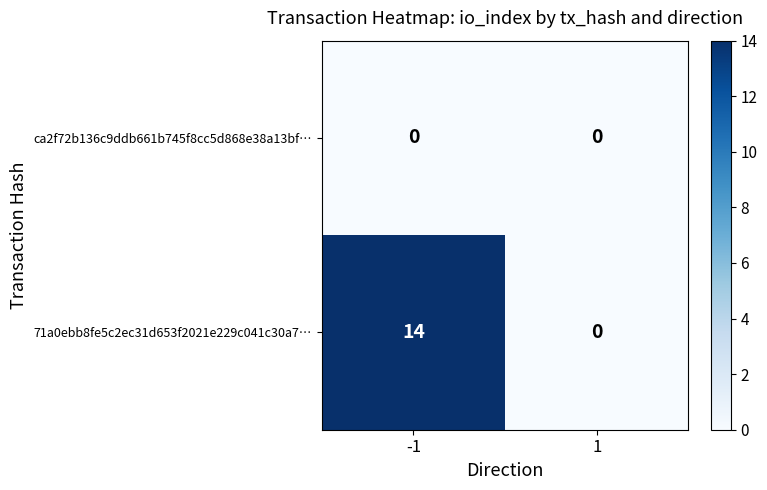

List the labels in order of 71a0ebb8fe5c2ec31d653f2021e229c041c30a7… value, smallest first.

1, -1